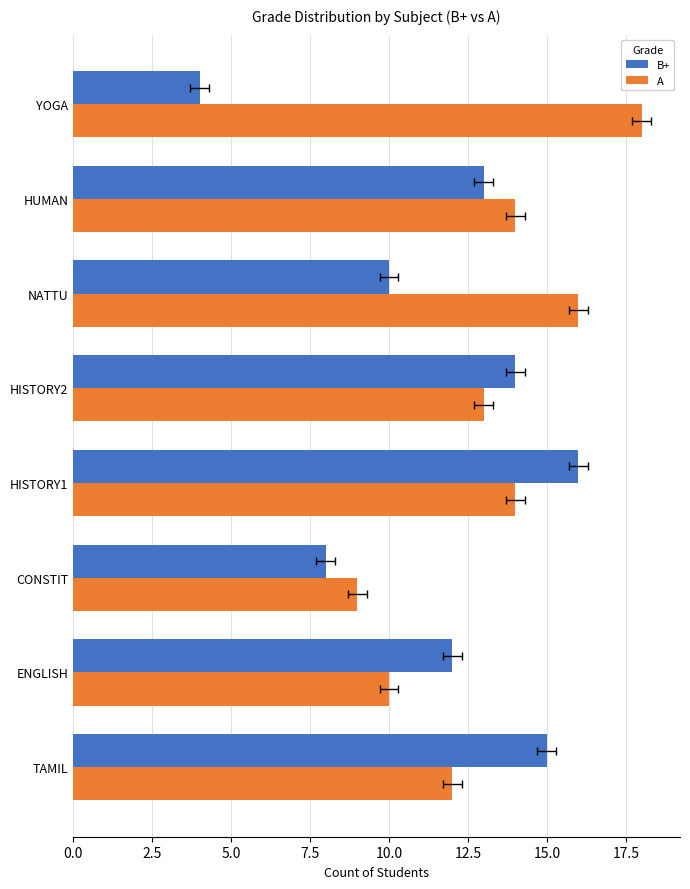

How many values in the B+ series are below 13?

4